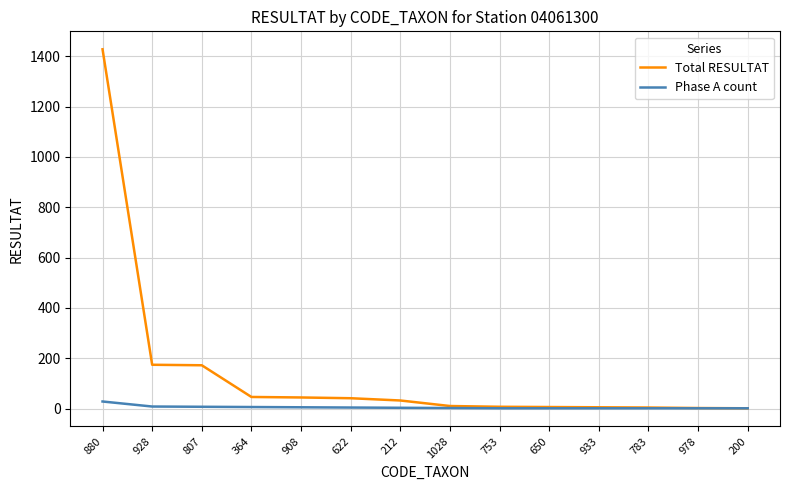

Which series changed the most between 908 and 978?

Total RESULTAT